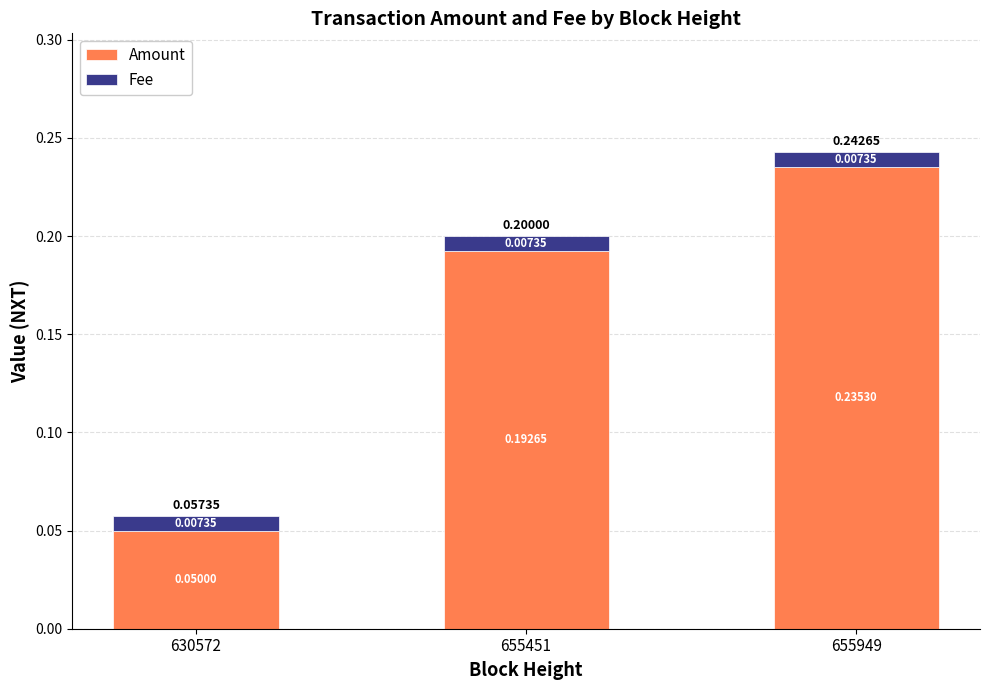

At which category is the sum across all series the highest?

655949